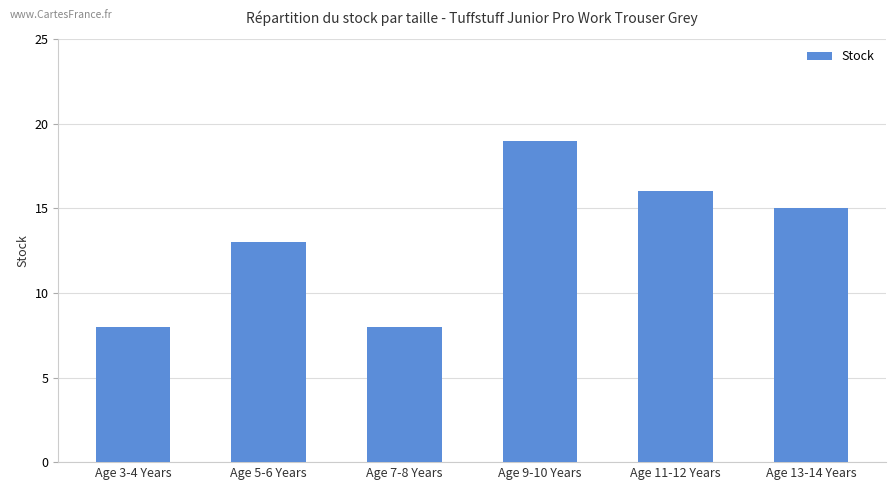

What is the label of the 5th bar from the right?

Age 5-6 Years